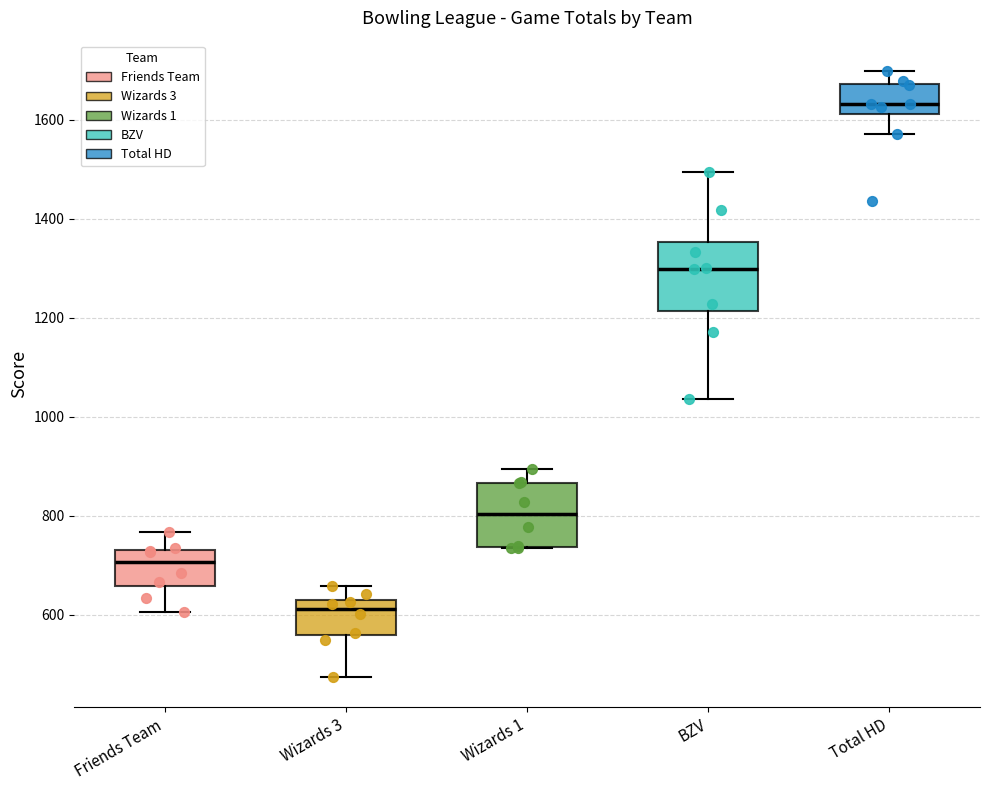

Where does the lower whisker of the box for Wizards 3 end on the y-axis? The values are not printed on the chart, so give them approximately, as read against the axis.

480